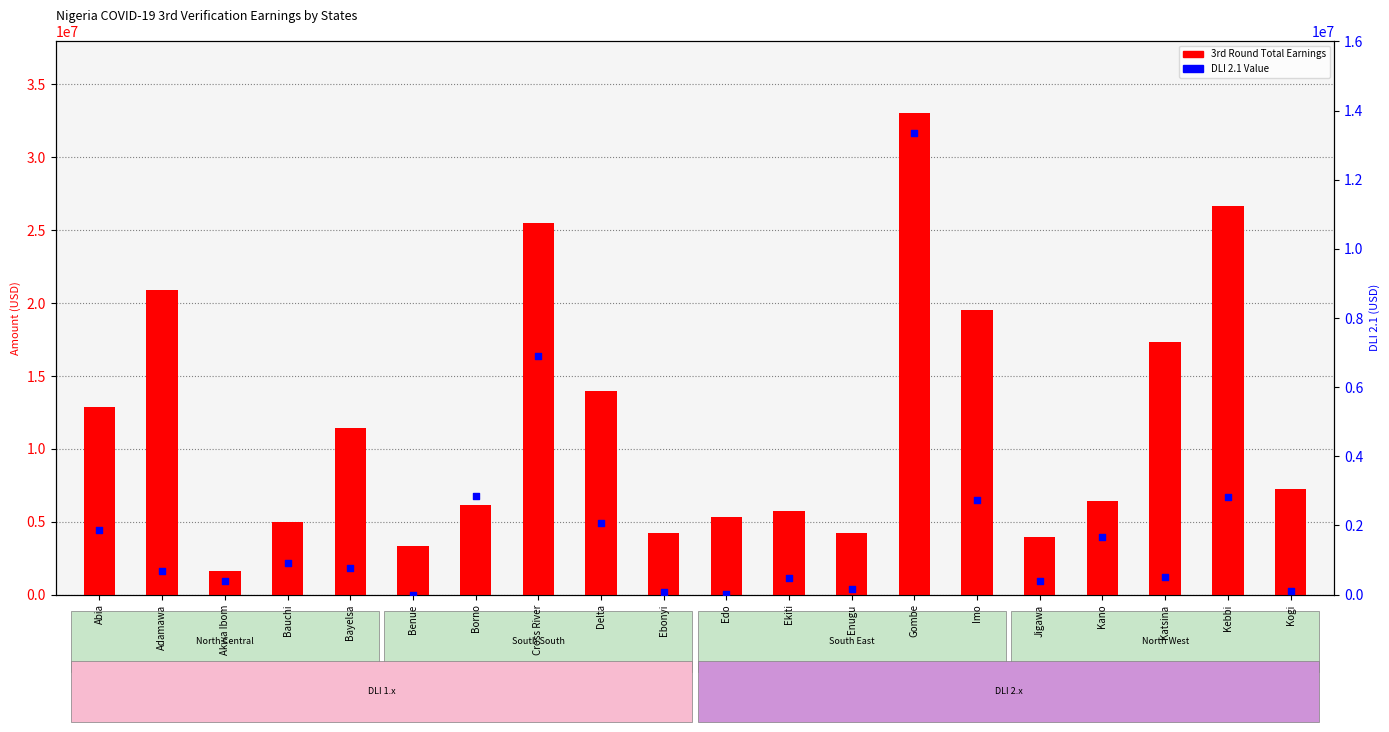

Which series reaches the maximum Y coordinate?

3rd Round Total Earnings